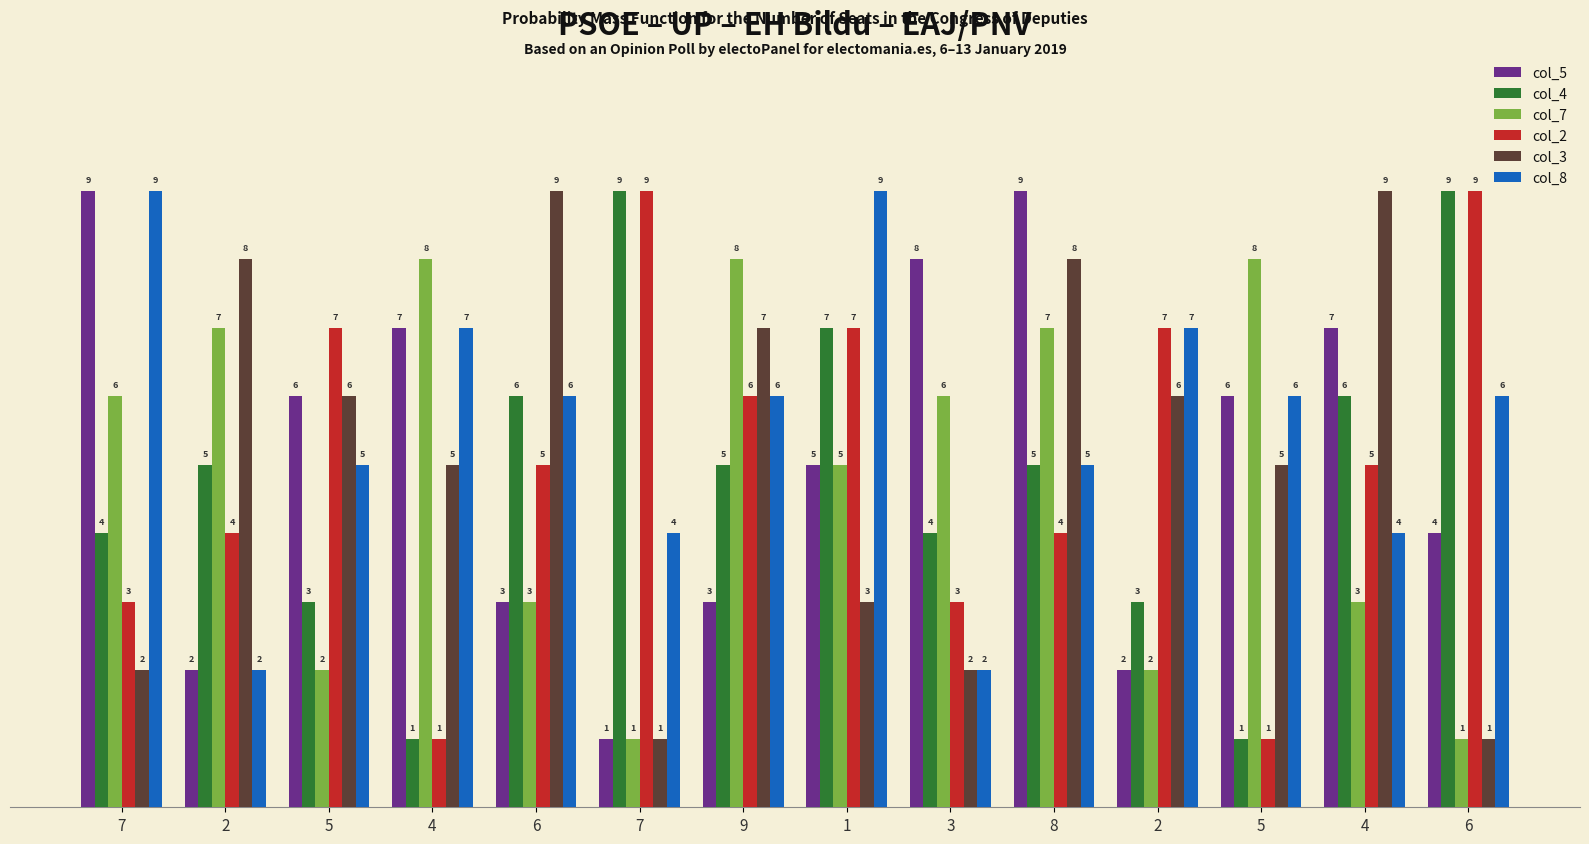

What is the spread (max minus min) of values at 4?

7